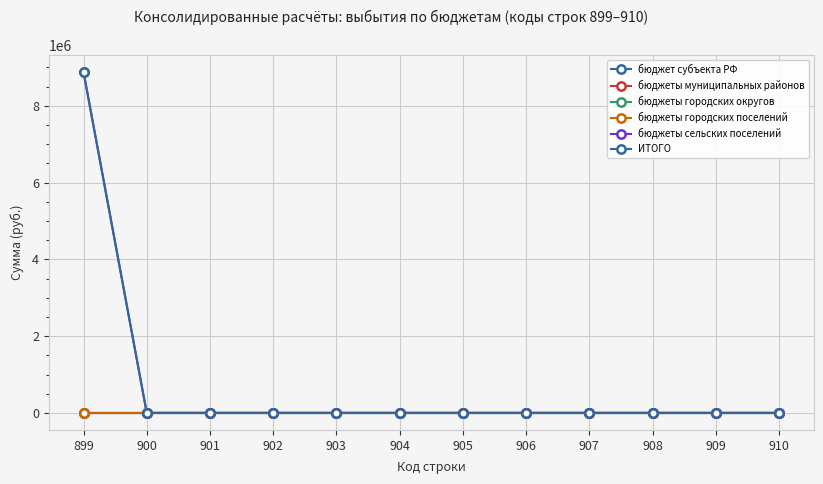

Does the chart have visible grid lines?

Yes